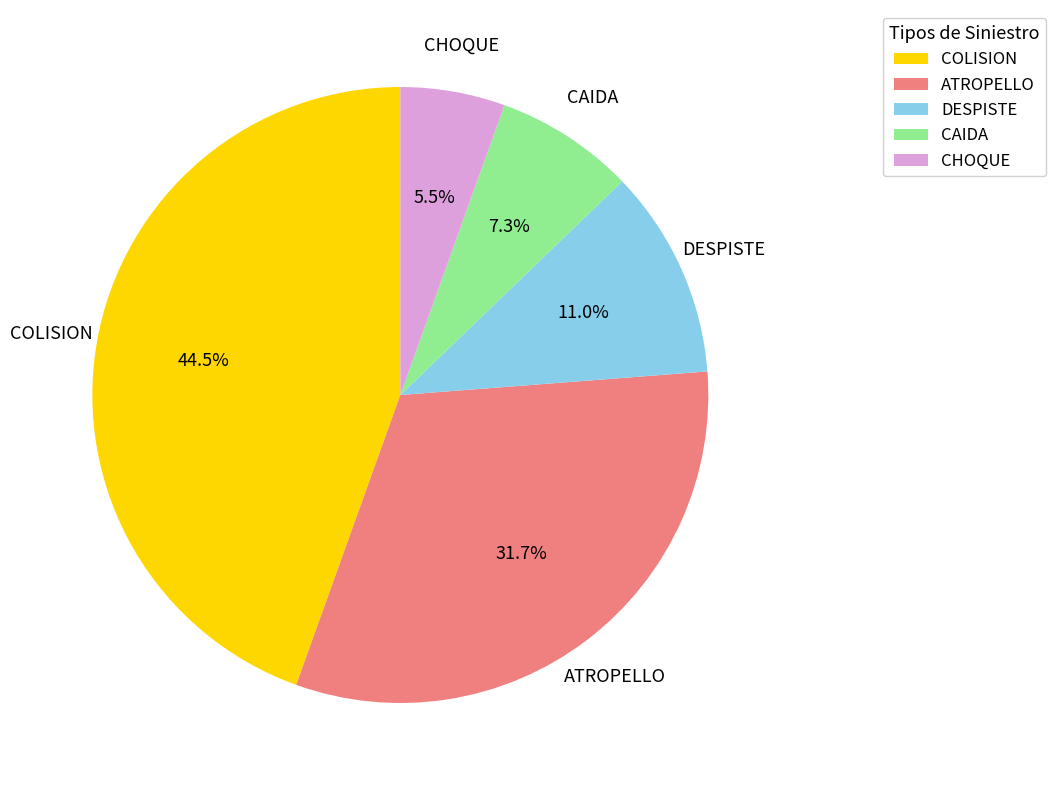

Combined, do ATROPELLO and COLISION account for over 50%?

Yes